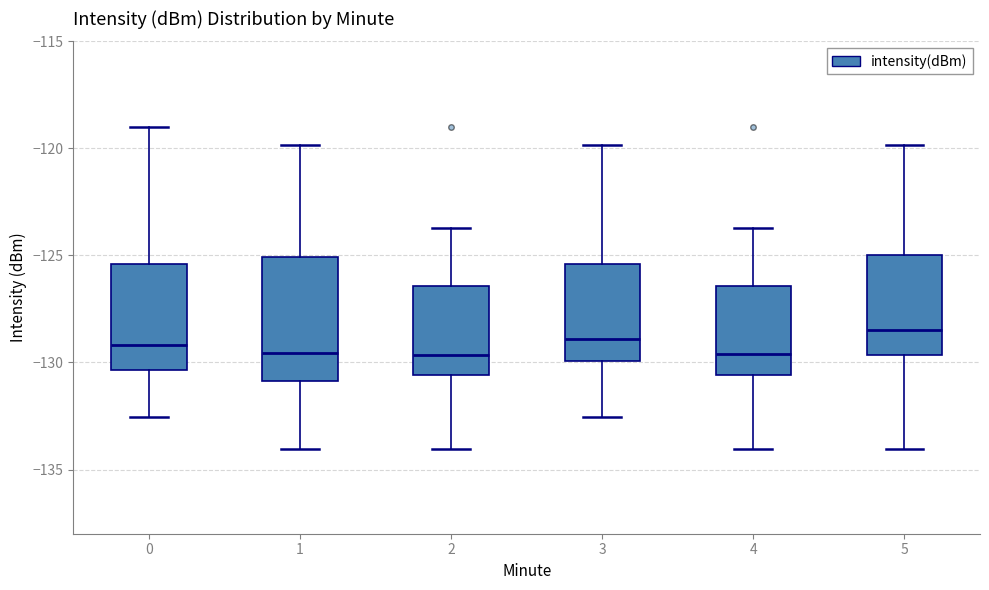

Reading left to right, read every box against the y-axis: the position of its median line, the range the box covers, and the ends of its whiskers. The values are not printed on the chart, so give them approximately, as read against the axis.

0: median -129.0, box -130.5 to -125.5, whiskers -132.5 to -119.0
1: median -129.5, box -131.0 to -125.0, whiskers -134.0 to -120.0
2: median -129.5, box -130.5 to -126.5, whiskers -134.0 to -123.5
3: median -129.0, box -130.0 to -125.5, whiskers -132.5 to -120.0
4: median -129.5, box -130.5 to -126.5, whiskers -134.0 to -123.5
5: median -128.5, box -129.5 to -125.0, whiskers -134.0 to -120.0